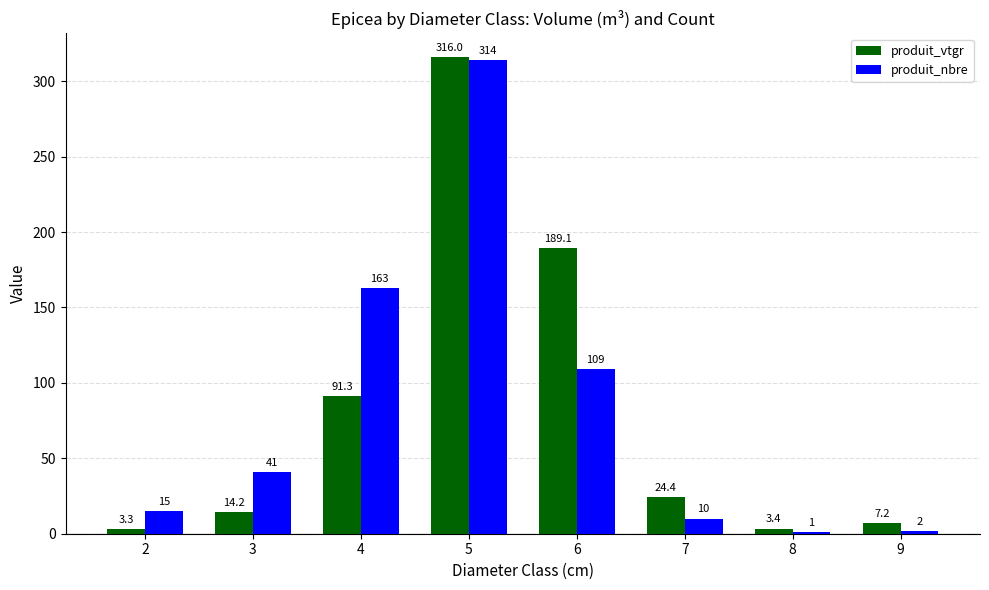

What are all the series names shown in the legend?

produit_vtgr, produit_nbre